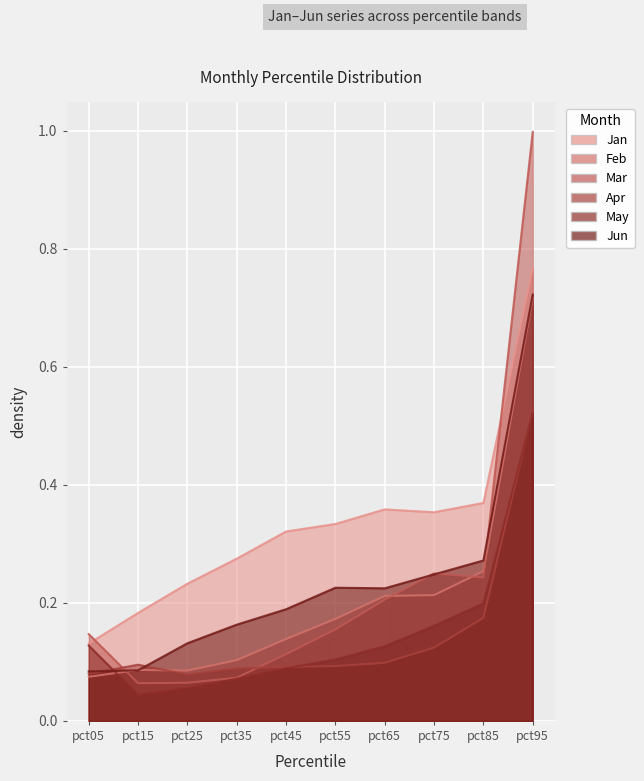

How many lines are shown in the chart?

6